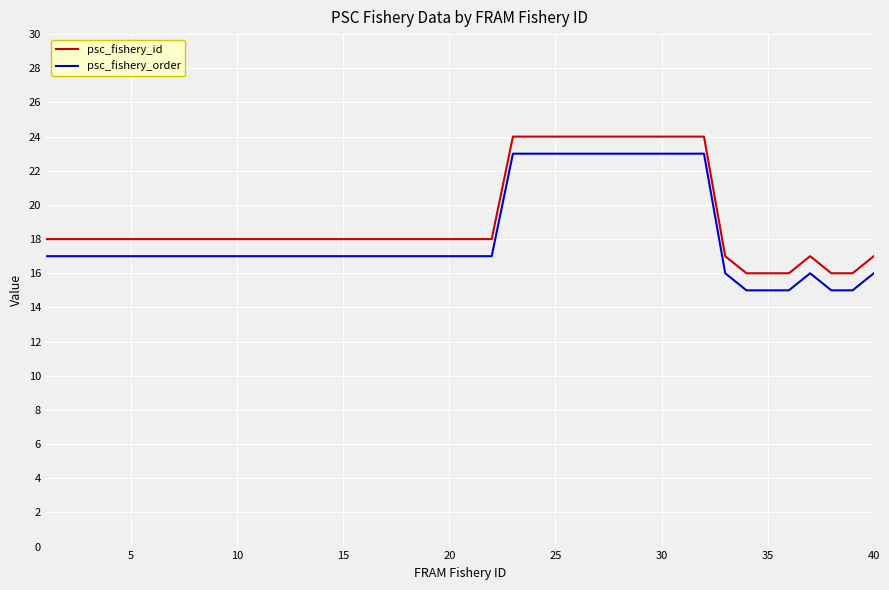

True or false: psc_fishery_id and psc_fishery_order intersect in this chart.

False